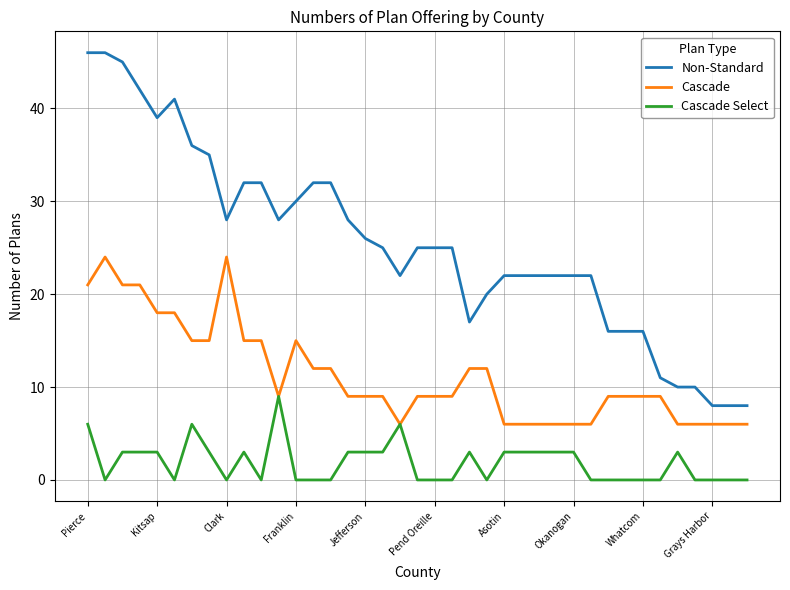

Which series has the largest total across all categories?

Non-Standard